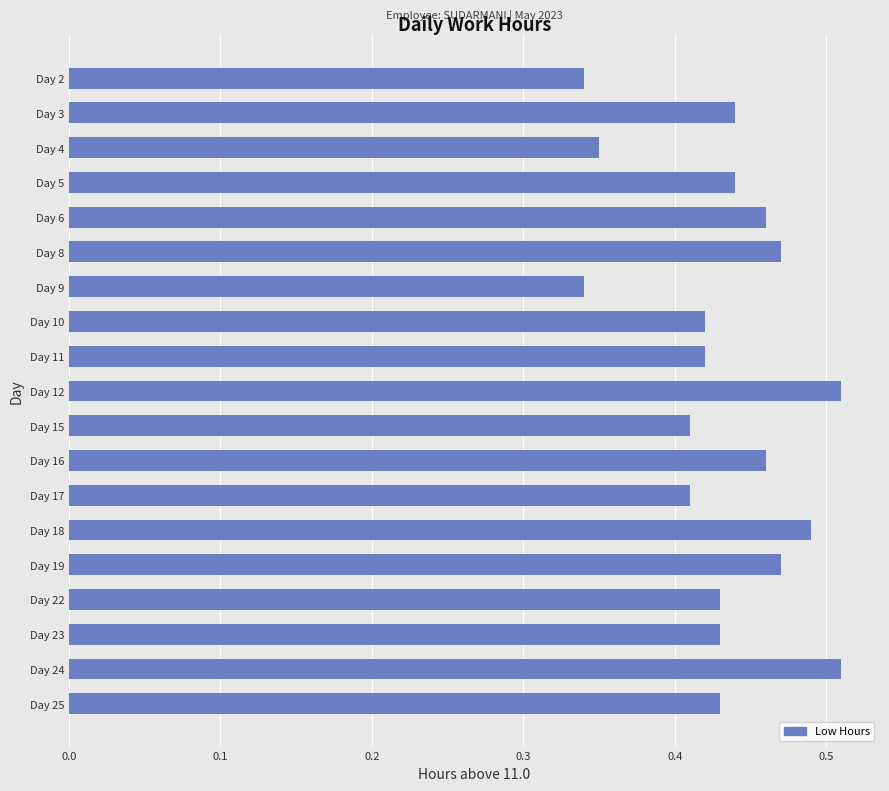

How many values are between 0 and 1?

19